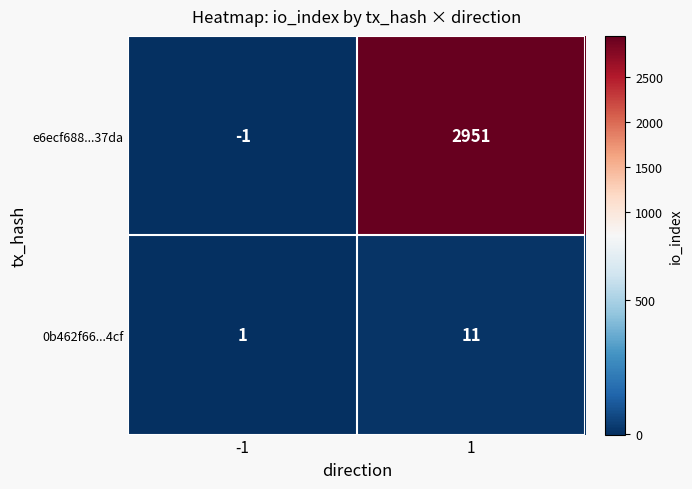

Rank the series by their maximum value, from lowest to highest.

0b462f66...4cf, e6ecf688...37da